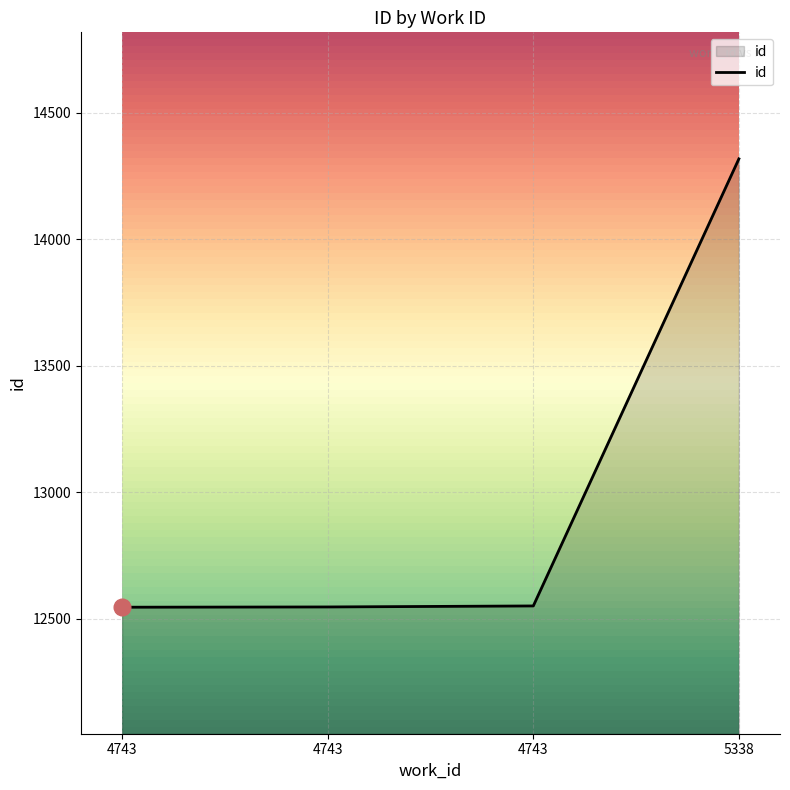

What is the average value?

12990